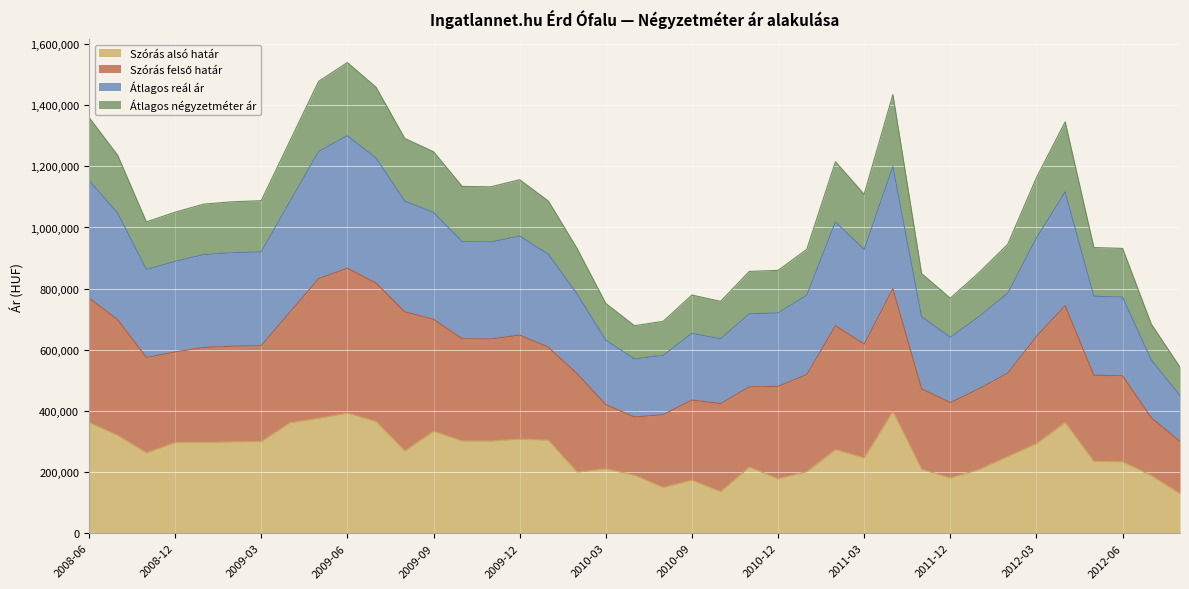

Does the chart display data point markers on the line(s)?

No